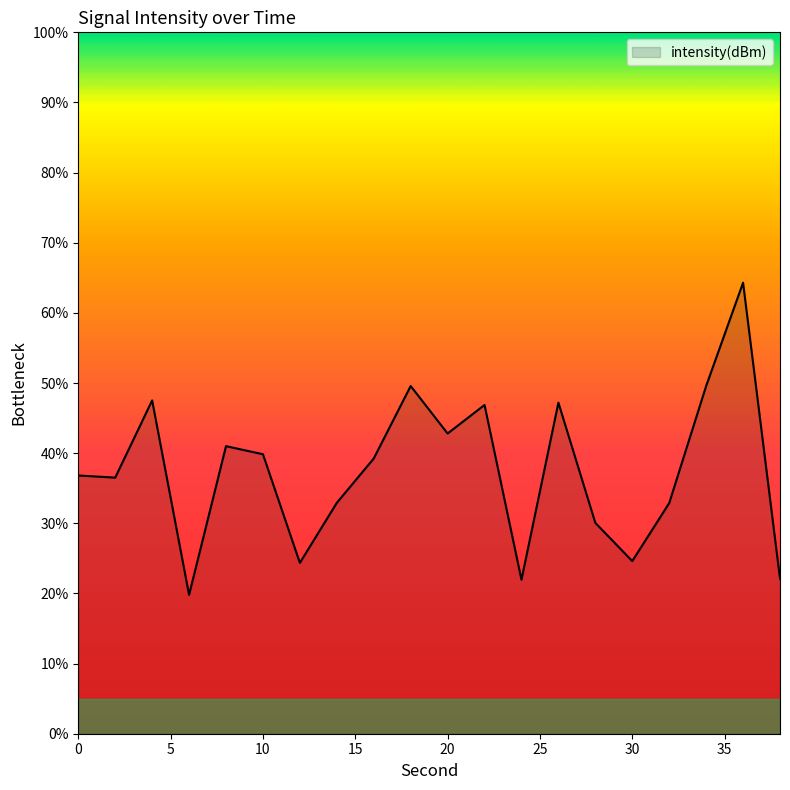

What is the greatest value displayed?

64.3